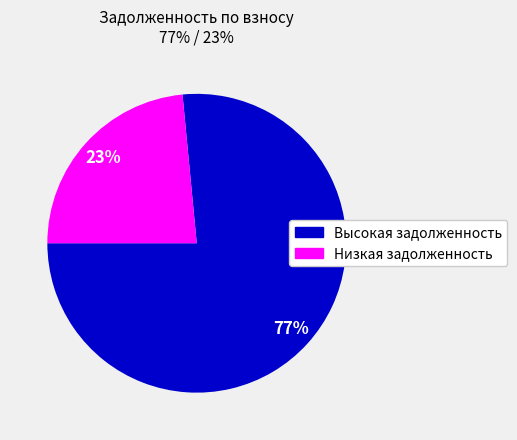

To the nearest percent, what is the average slice percentage?

50%